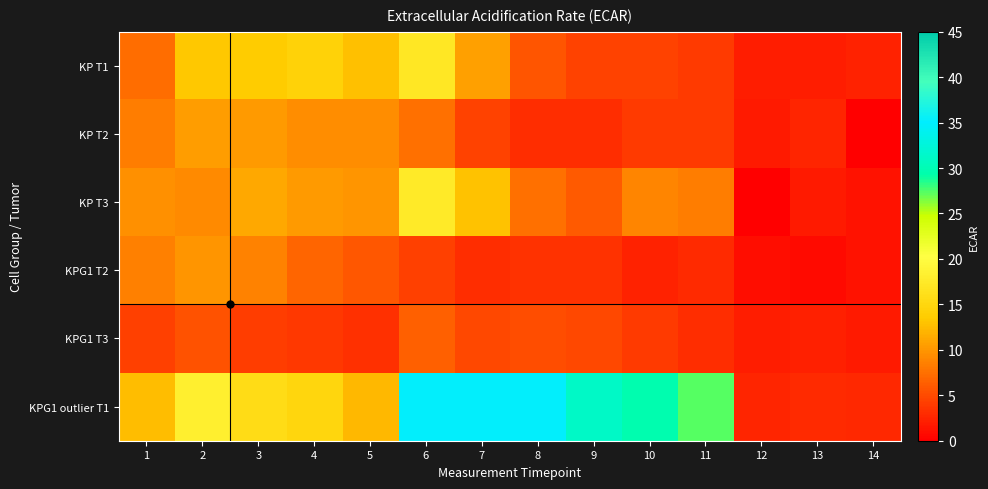

Reading left to right, extract all data points from this chart.

KP T1: 1=7.3	2=13.2	3=13.7	4=14.3	5=12.8	6=17.1	7=10.6	8=5.6	9=4.4	10=4.4	11=3.9	12=2.0	13=2.1	14=2.4
KP T2: 1=8.4	2=10.4	3=10.3	4=9.4	5=9.4	6=7.5	7=4.4	8=3.1	9=3.0	10=4.0	11=4.0	12=1.8	13=2.6	14=-0.2
KP T3: 1=9.6	2=9.2	3=11.2	4=10.3	5=10.0	6=17.4	7=12.9	8=7.4	9=6.0	10=8.8	11=8.4	12=0.0	13=1.9	14=1.3
KPG1 T2: 1=8.6	2=10.0	3=8.7	4=6.7	5=6.0	6=4.3	7=3.1	8=3.5	9=3.4	10=2.3	11=2.9	12=1.0	13=0.7	14=1.3
KPG1 T3: 1=4.3	2=5.5	3=4.2	4=3.9	5=3.2	6=6.3	7=4.9	8=5.2	9=4.8	10=4.0	11=3.1	12=2.0	13=2.1	14=1.9
KPG1 outlier T1: 1=12.5	2=18.2	3=15.8	4=14.8	5=12.2	6=35.3	7=35.2	8=35.3	9=31.1	10=29.7	11=27.4	12=2.6	13=2.9	14=2.8